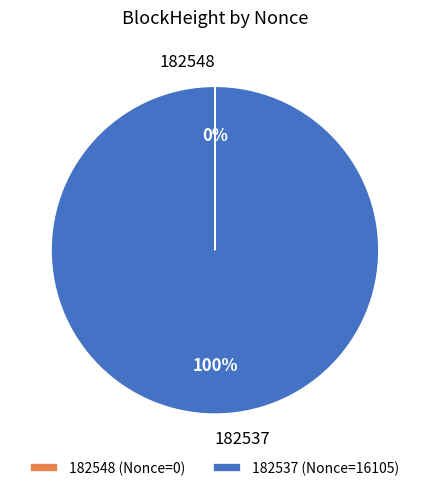

To the nearest percent, what portion does 182537 represent?

100%